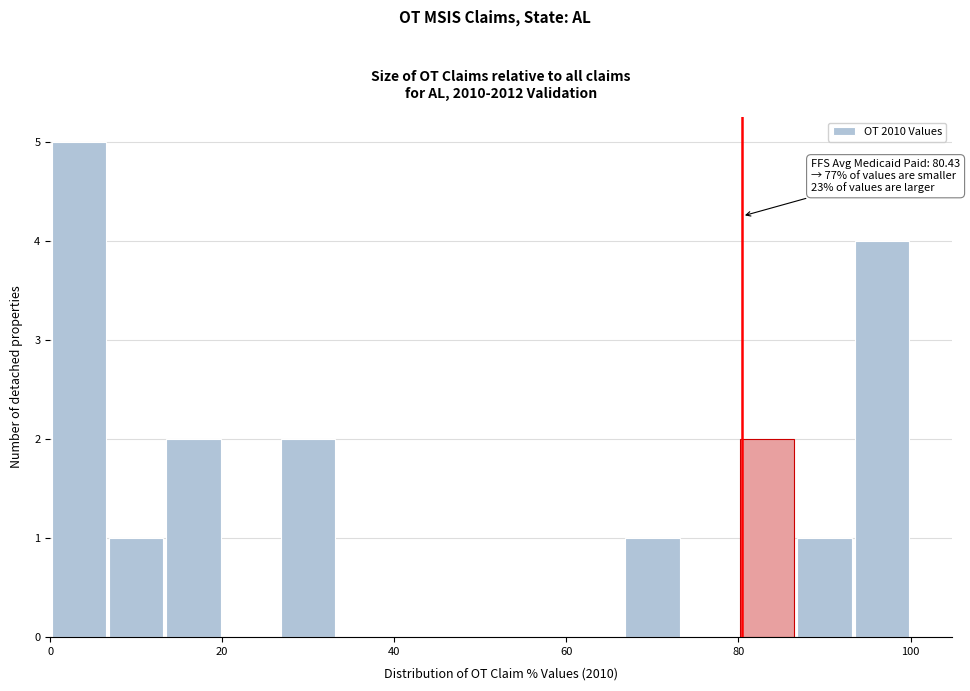

Around what value on the x-axis is the tallest bar? Give the approximate position of its centre, as read against the axis.

4